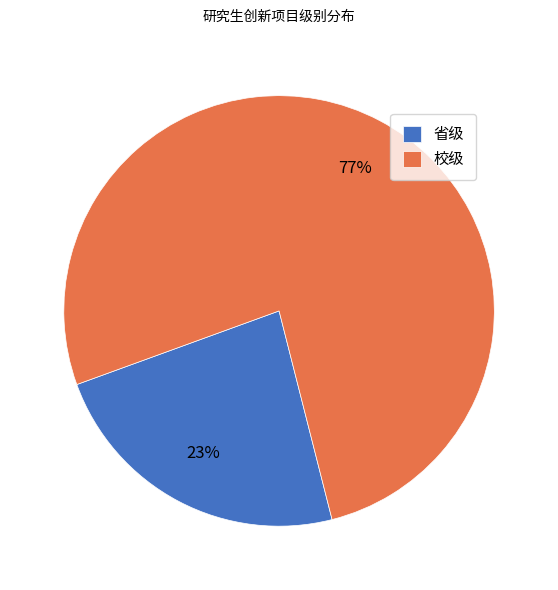

Which category has the biggest portion of the pie?

校级